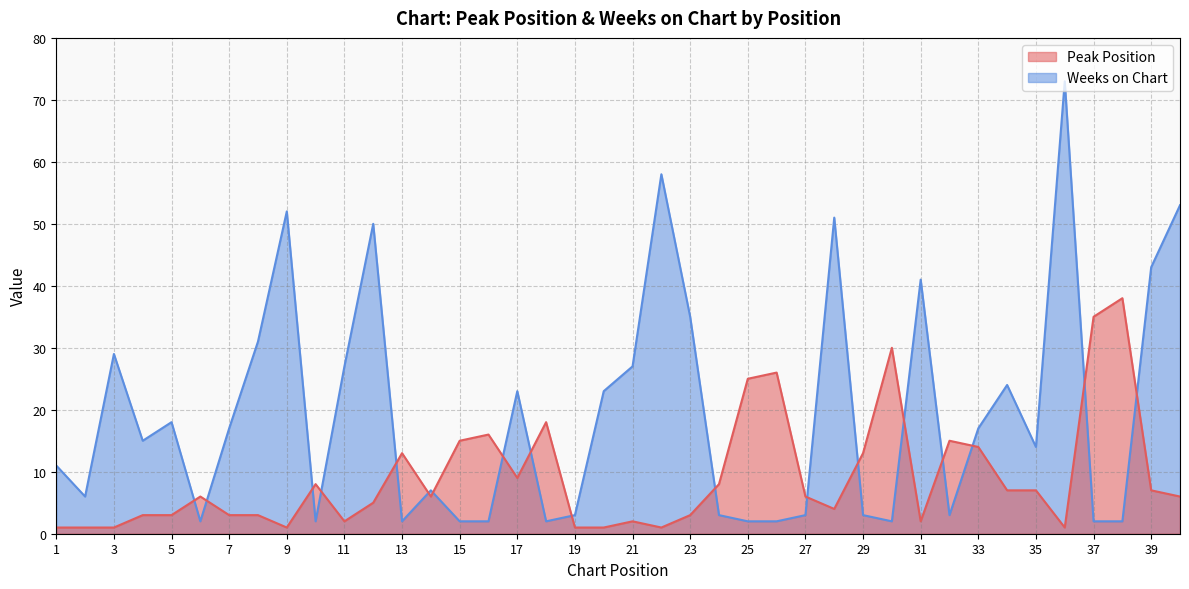

Is the value of Weeks on Chart at 13 greater than the value of Peak Position at 34?

No